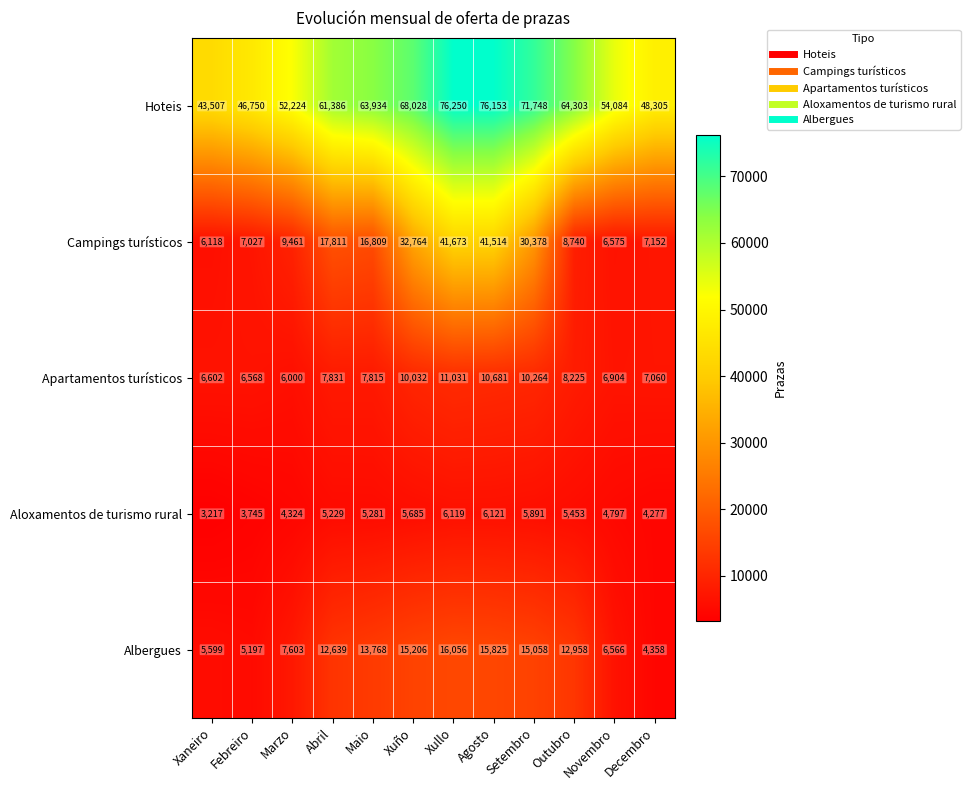

Read the Campings turísticos value at Outubro, to the nearest 100.

8700